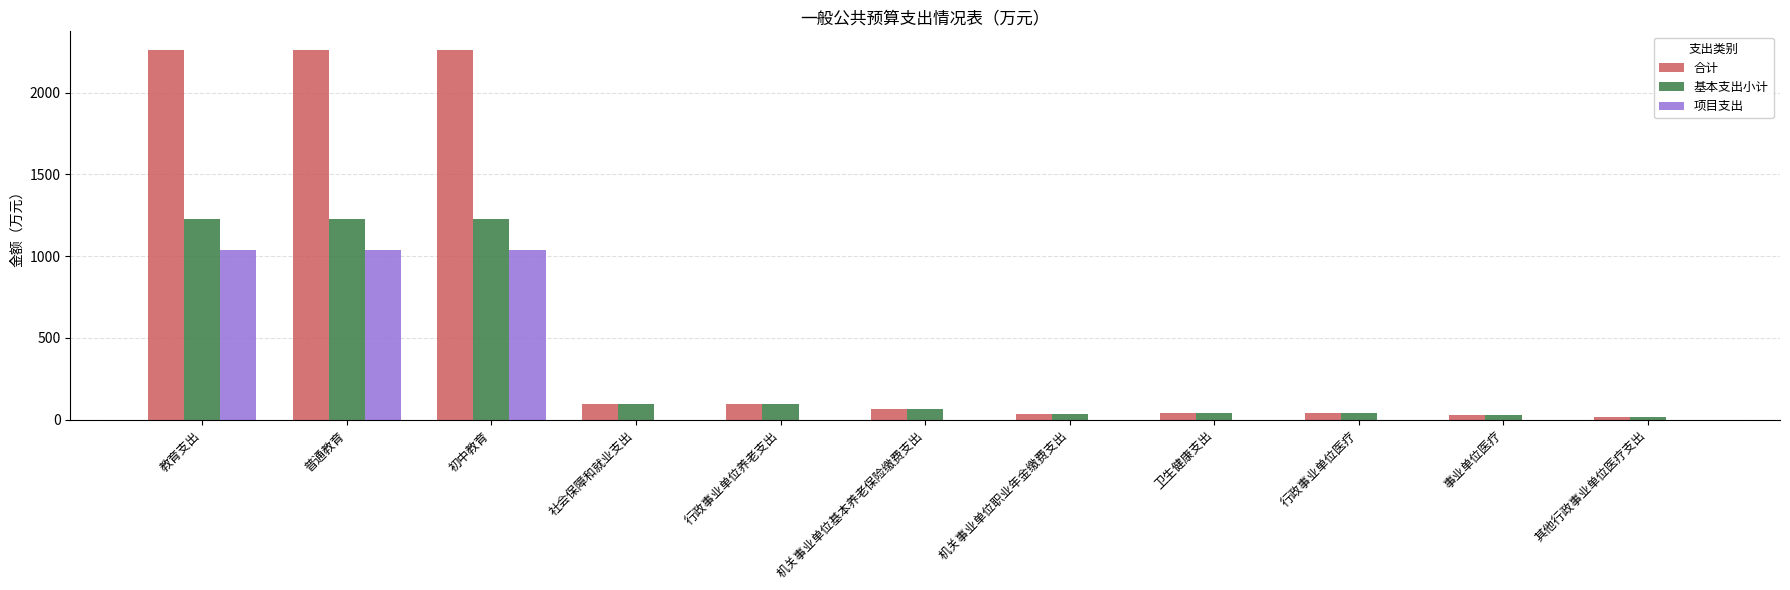

What is the maximum value shown in the chart?

2261.0